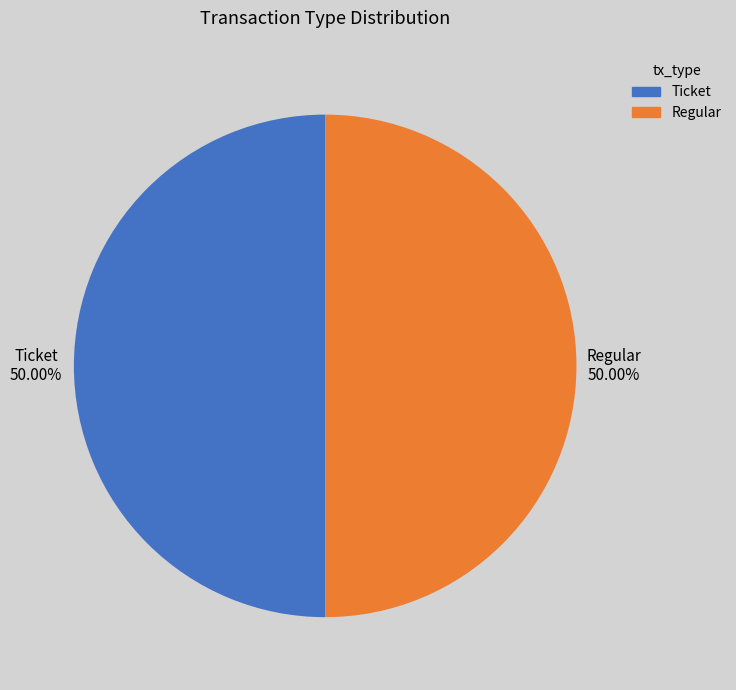

Do Ticket and Regular together represent more than half of the pie?

Yes